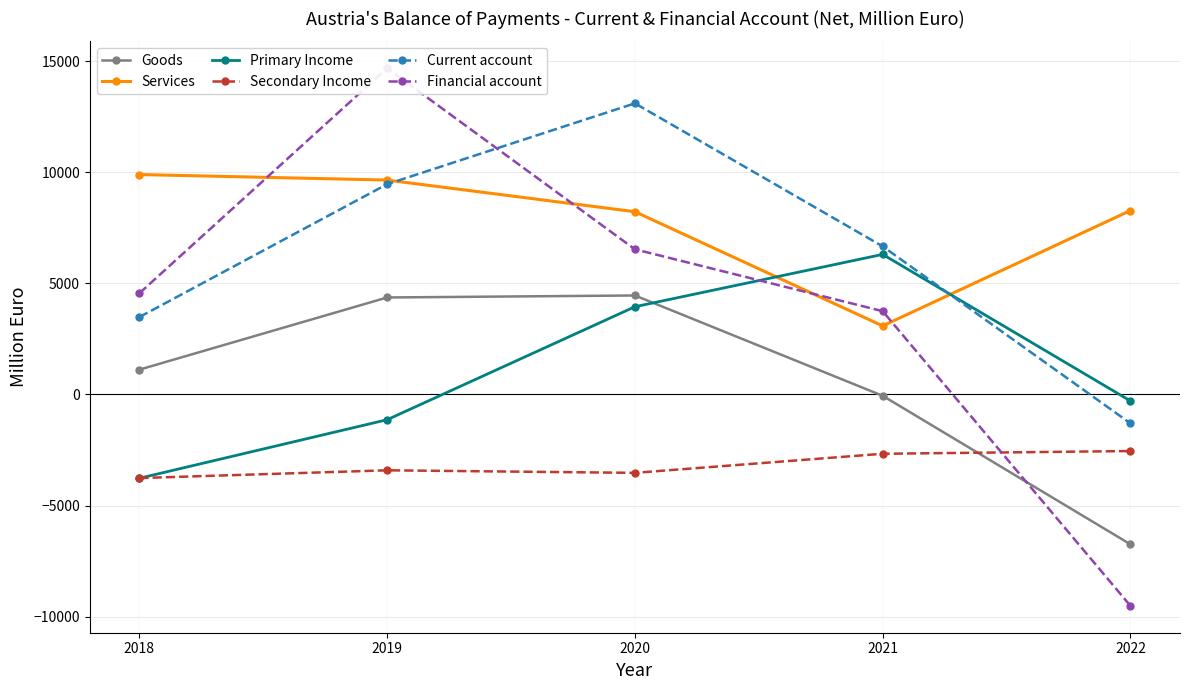

What is the difference between the second highest and second lowest values in the Secondary Income series?

859